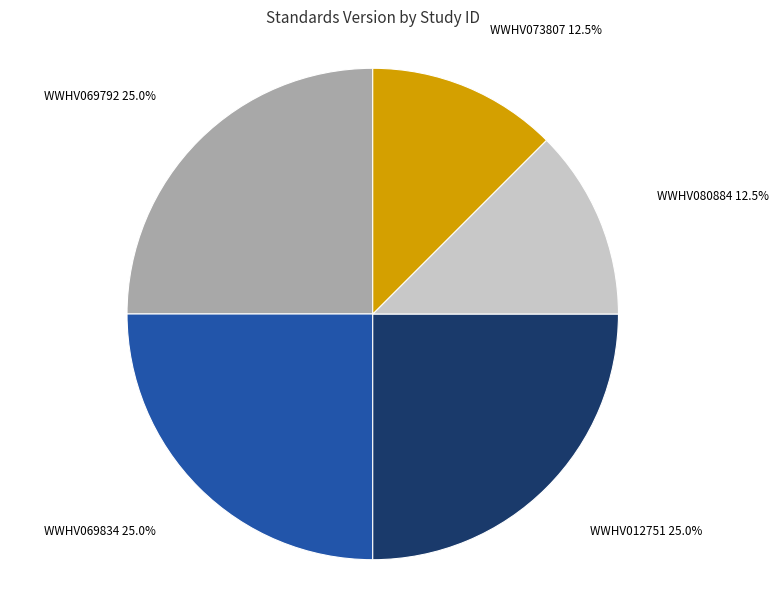

Count the number of slices in the pie.

5